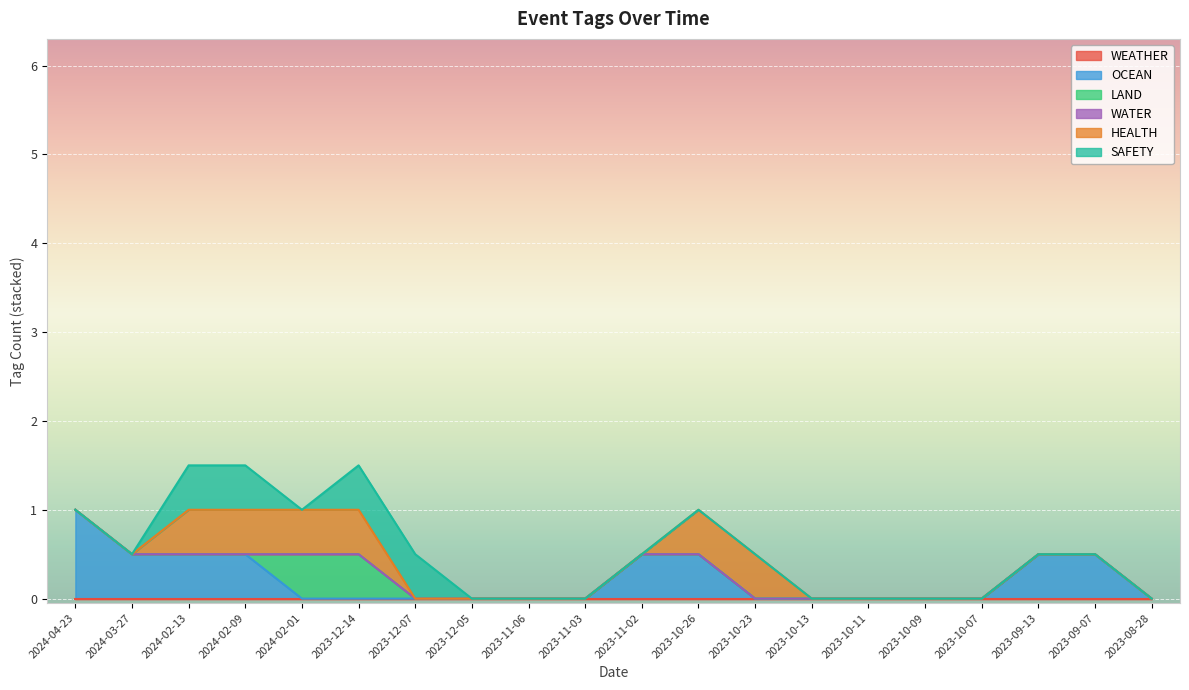

How many series are shown in this chart?

6